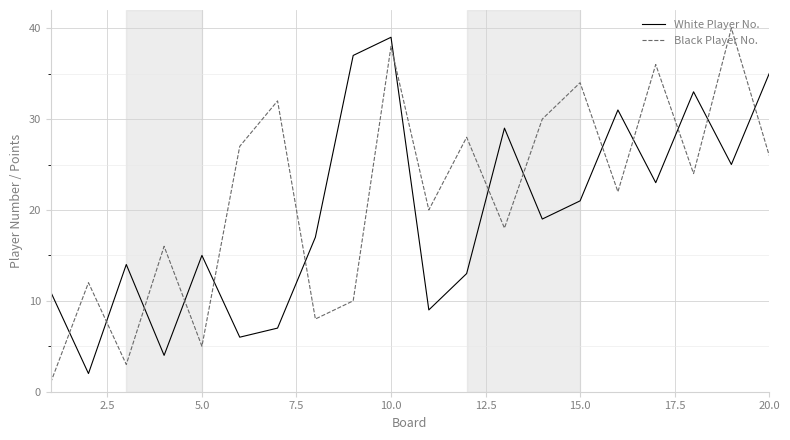

True or false: White Player No. and Black Player No. cross at least once.

True